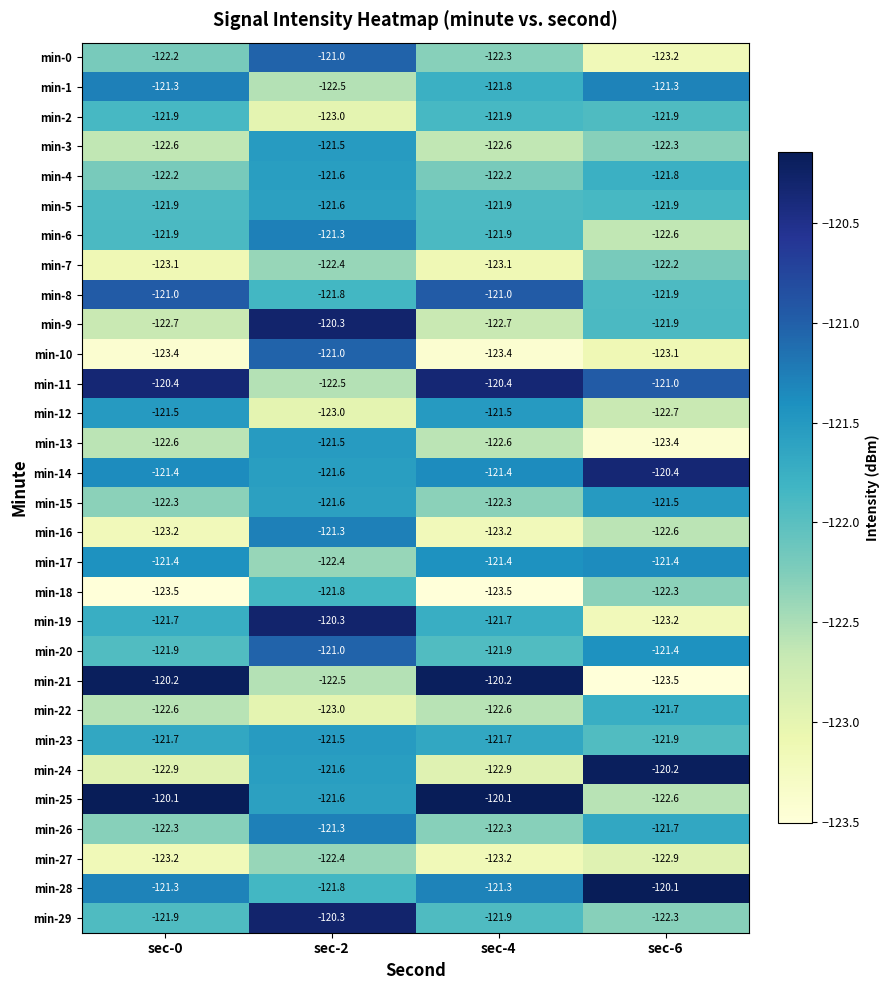

What is the difference between the second highest and second lowest values in the min-1 series?

0.5